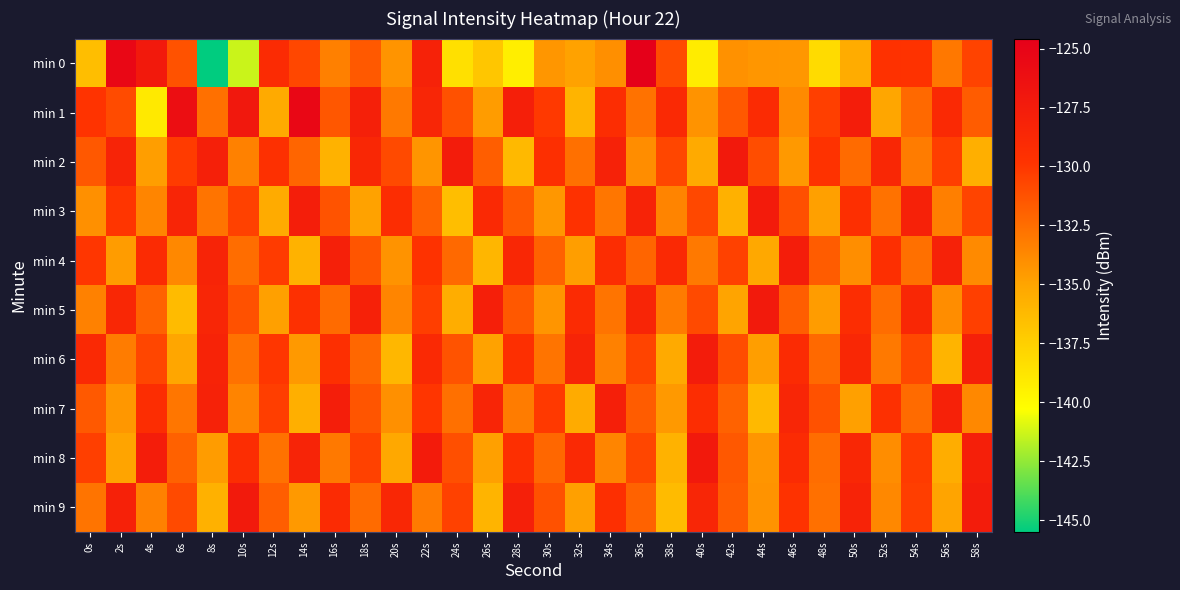

At 52s, list the series in order from largest to smallest.

min 2, min 4, min 7, min 0, min 5, min 3, min 6, min 9, min 8, min 1